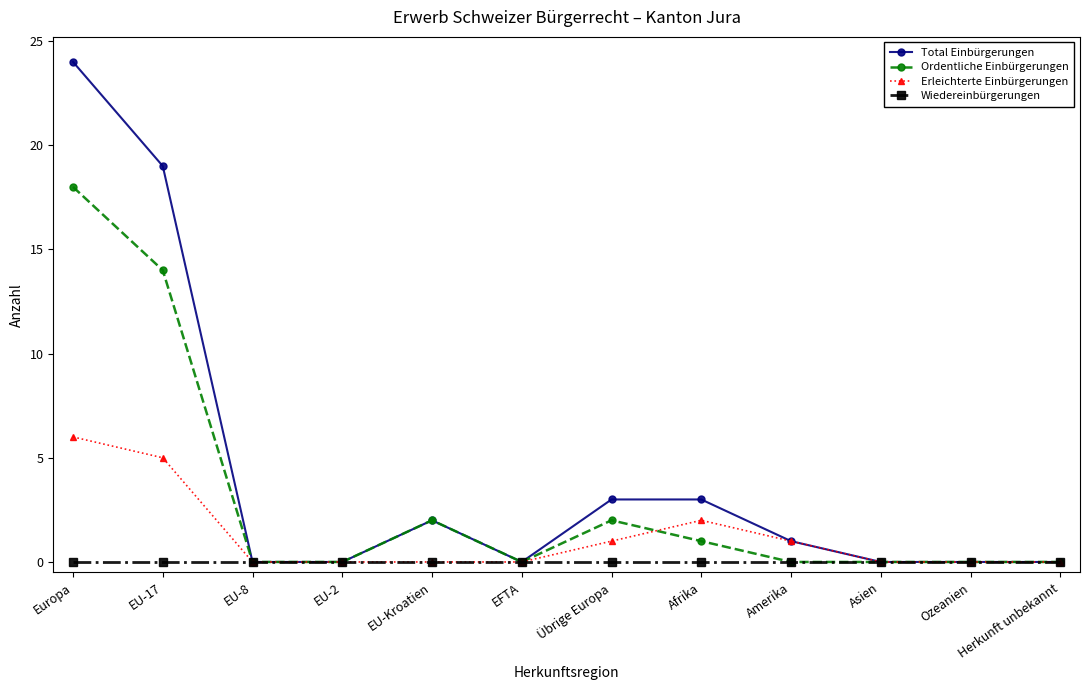

What is the total value across all series at Amerika?

2